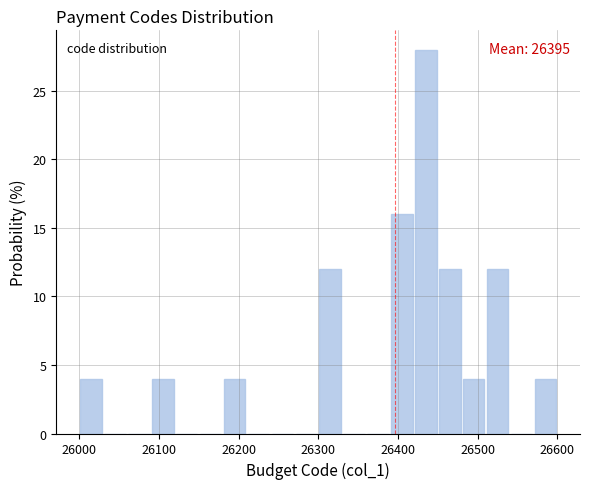

Read against the x-axis, roughly where is the centre of the tallest bar?

26440